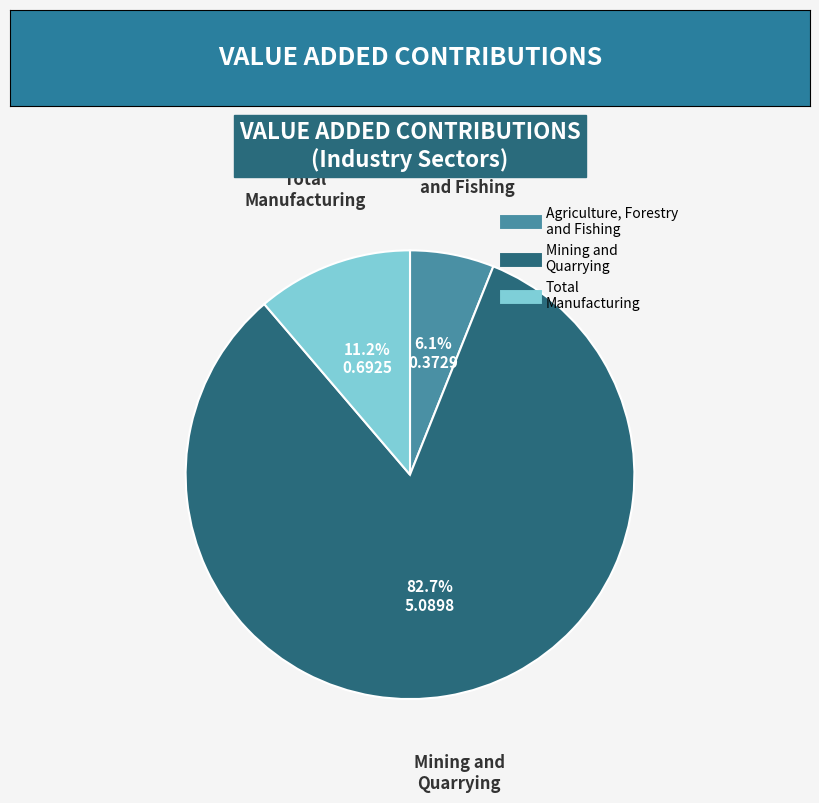

Is there a majority slice in this chart?

Yes